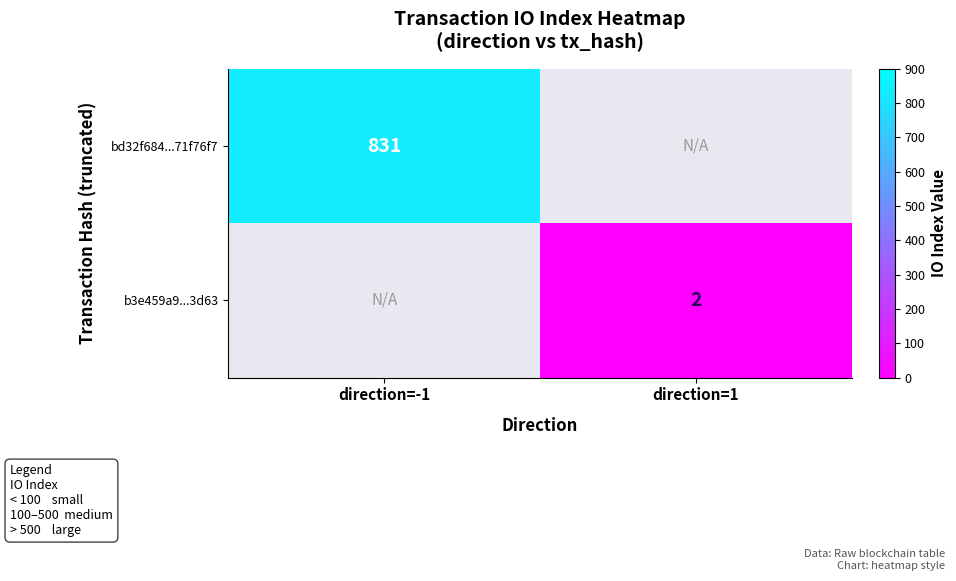

True or false: b3e459a9...3d63 has a value of 1 at direction=1.

False